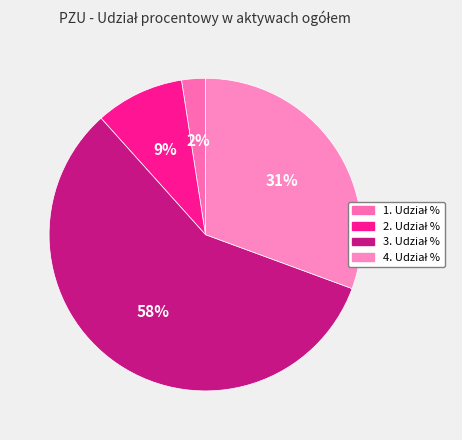

Which has a higher value, 1. Udział % or 2. Udział %?

2. Udział %